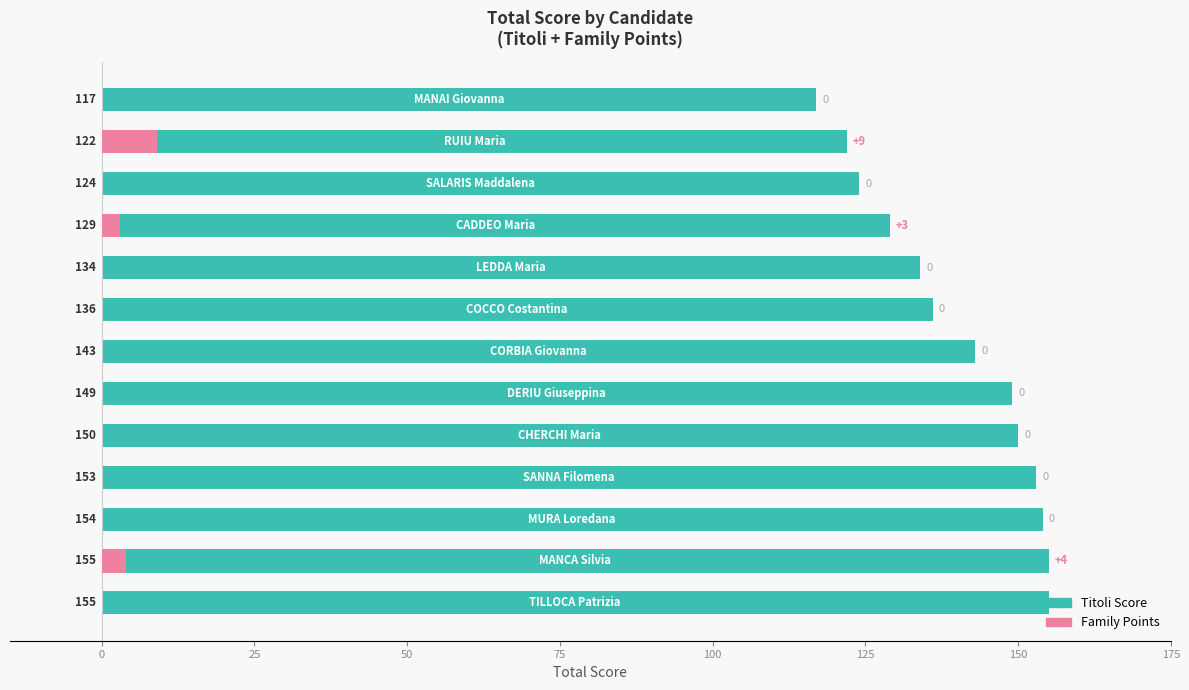

Which series has the largest total across all categories?

Titoli Score